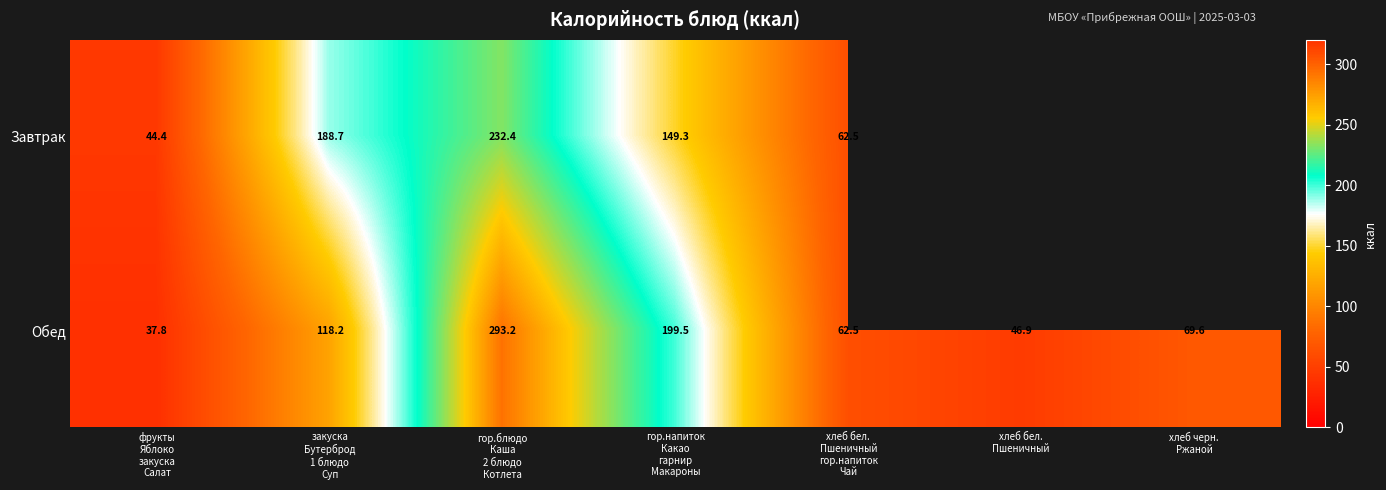

What is the maximum value for Обед?

293.2